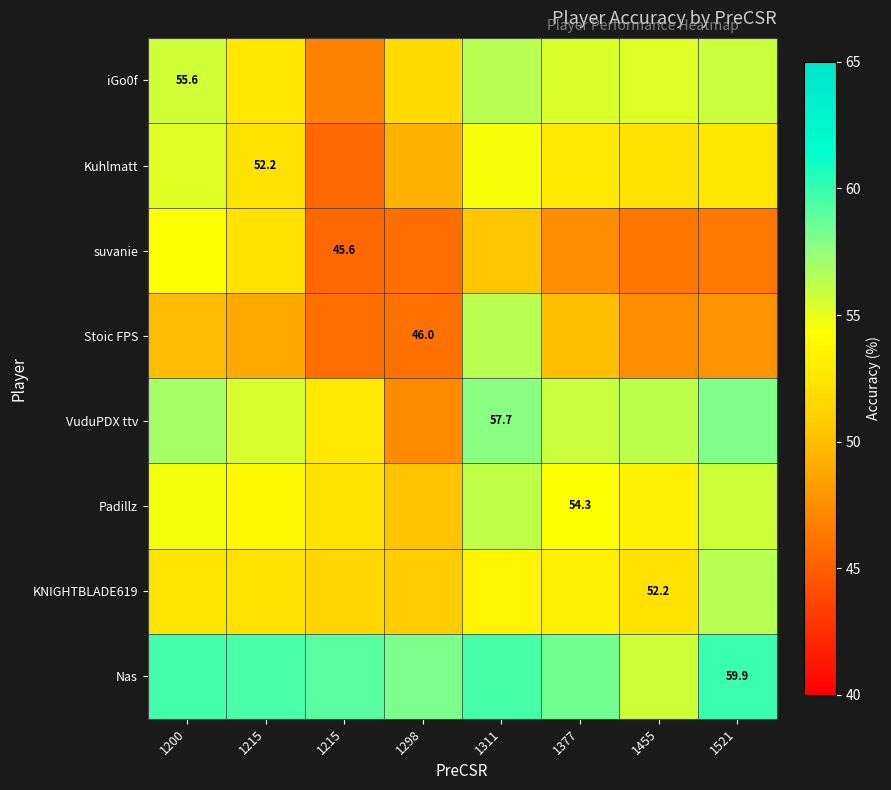

Which category has the lowest value in the Stoic FPS series?

1215